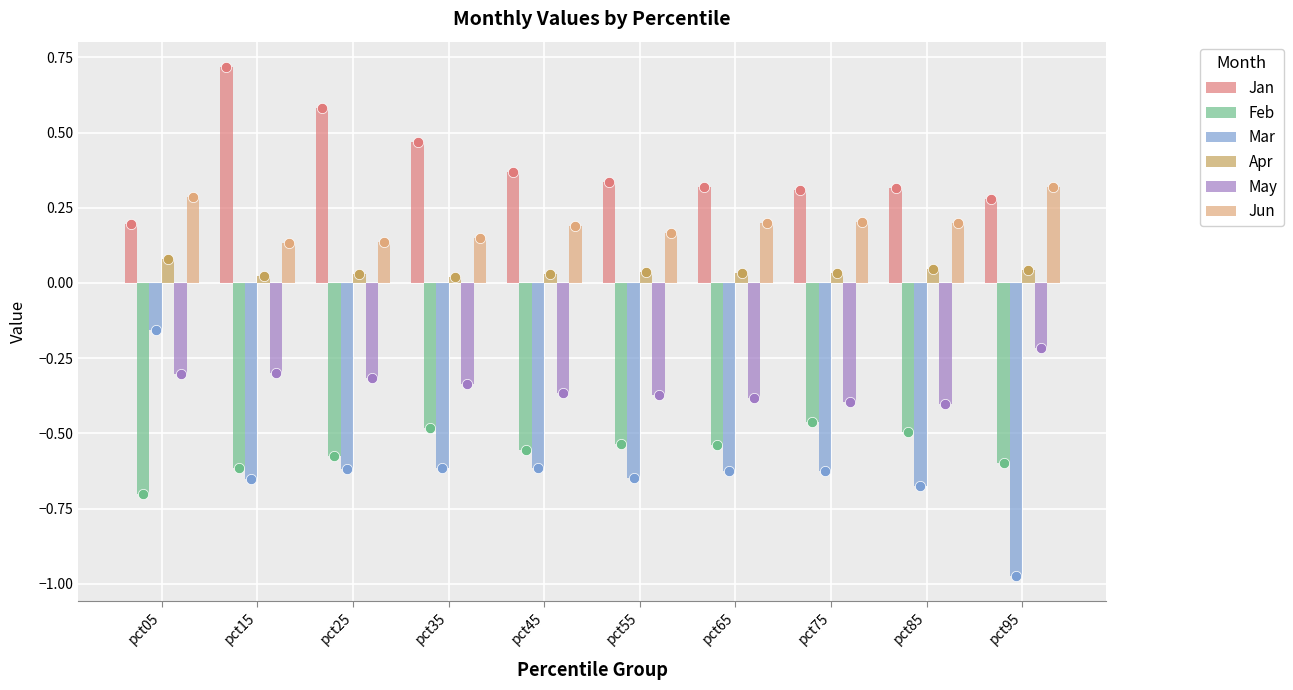

At how many categories does at least one series exceed 0?

10